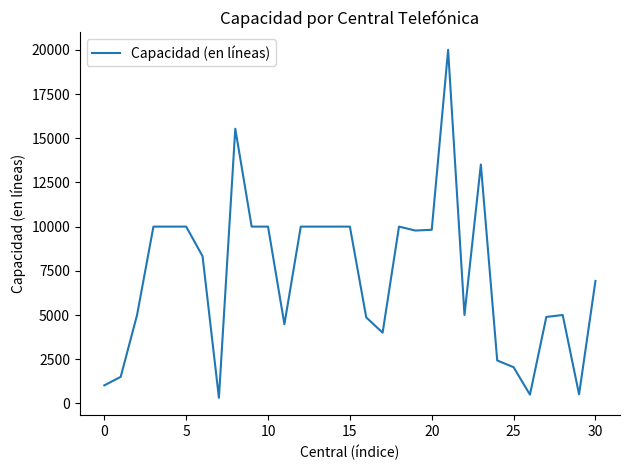

What is the maximum value shown in the chart?

20000